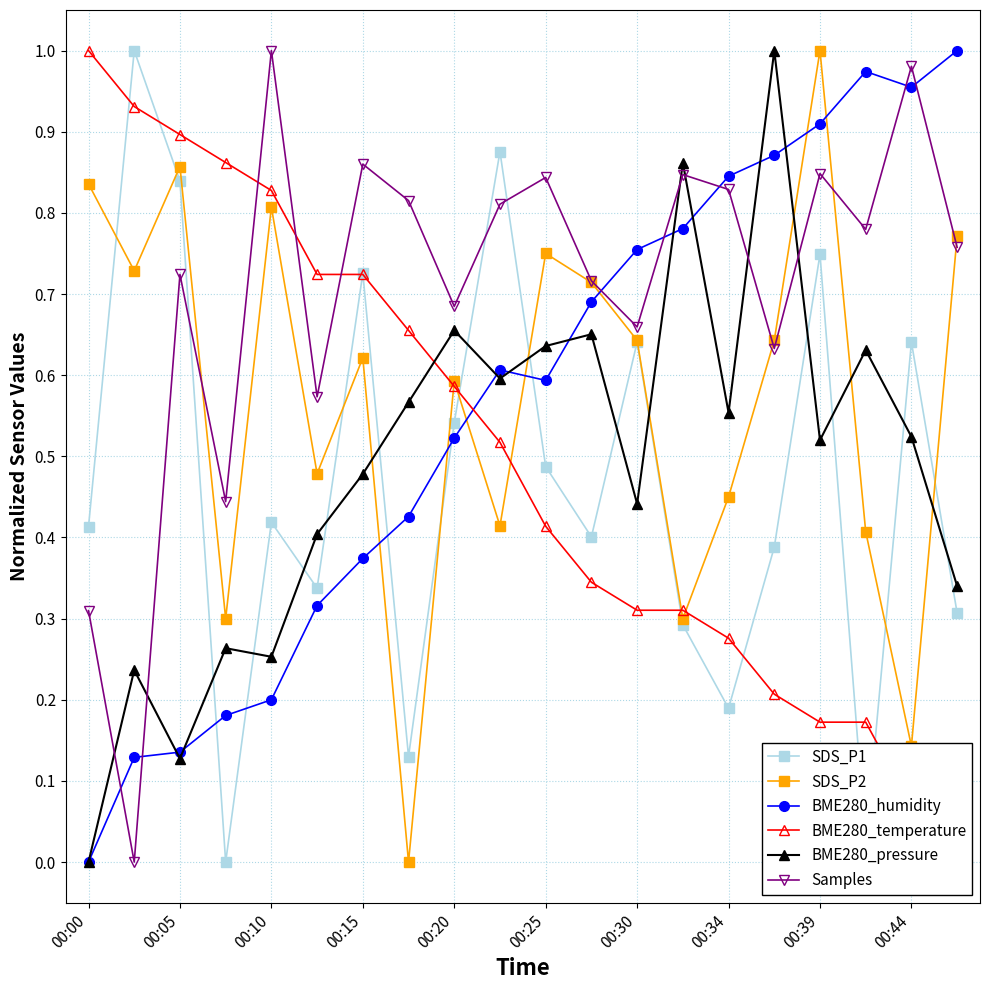

At which label does SDS_P2 reach its peak?

00:39